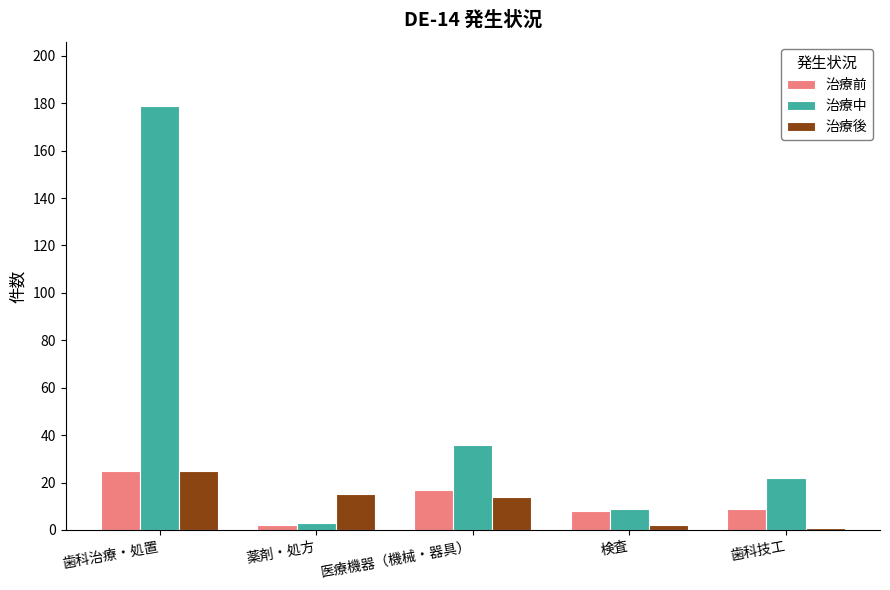

What is the label of the 4th bar from the right?

薬剤・処方